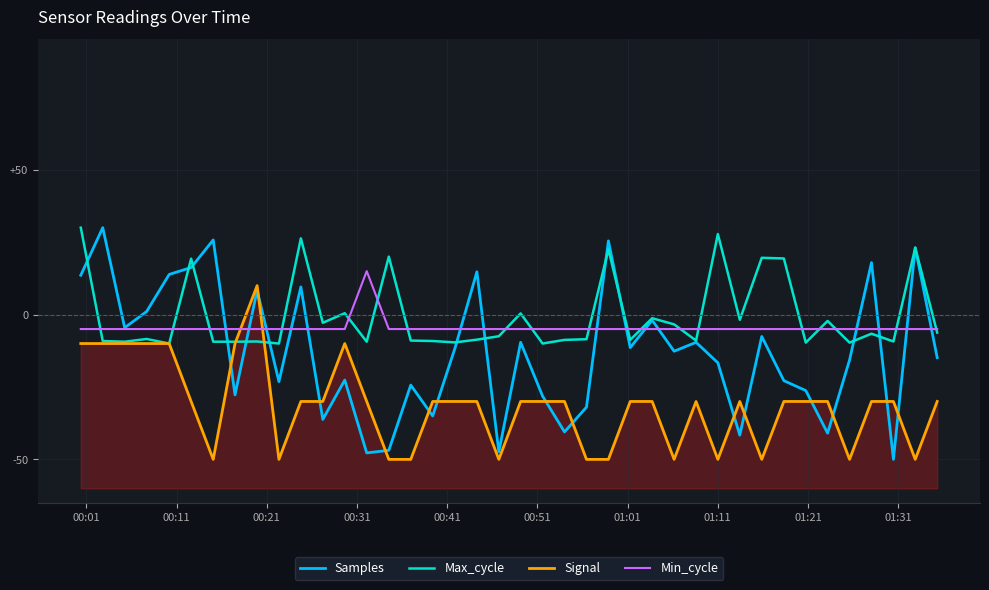

What are all the series names shown in the legend?

Samples, Max_cycle, Signal, Min_cycle